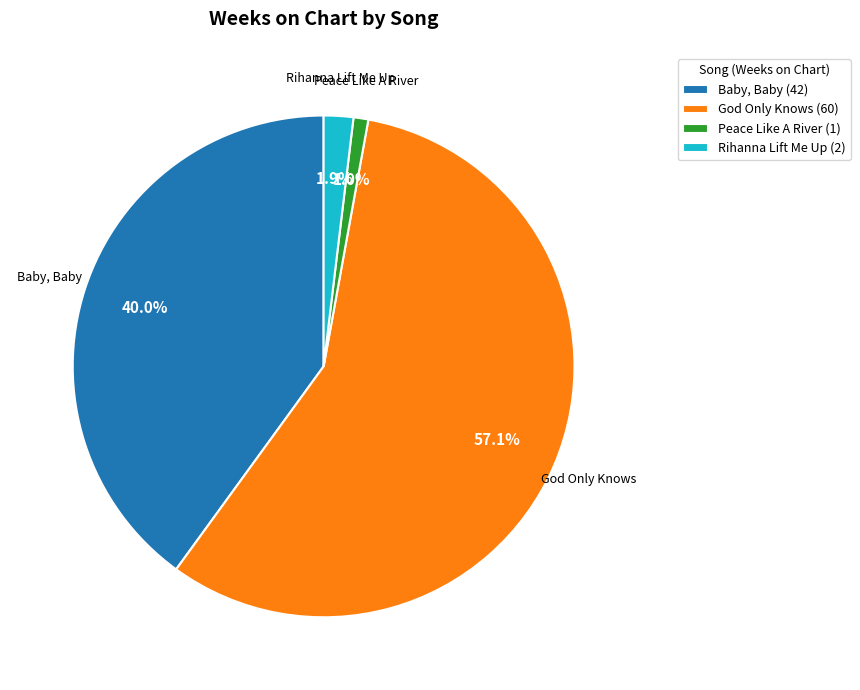

Count the number of slices in the pie.

4